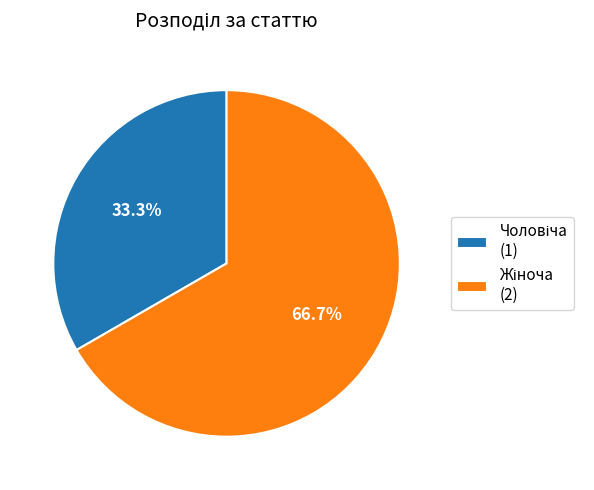

Does any single category account for the majority?

Yes